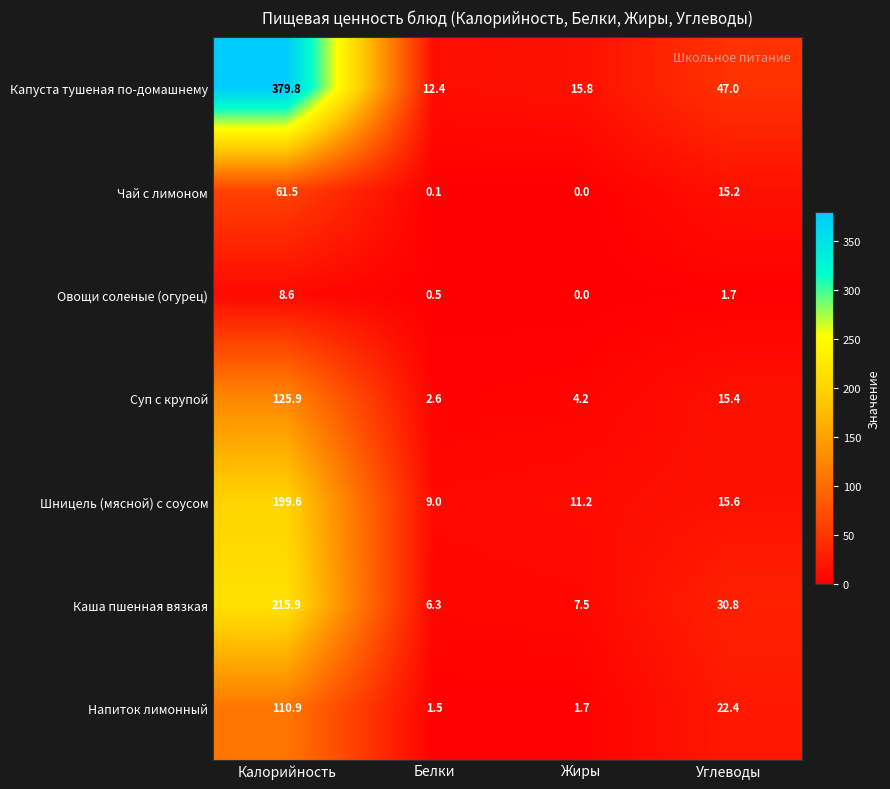

Which series changed the most between Жиры and Углеводы?

Капуста тушеная по-домашнему